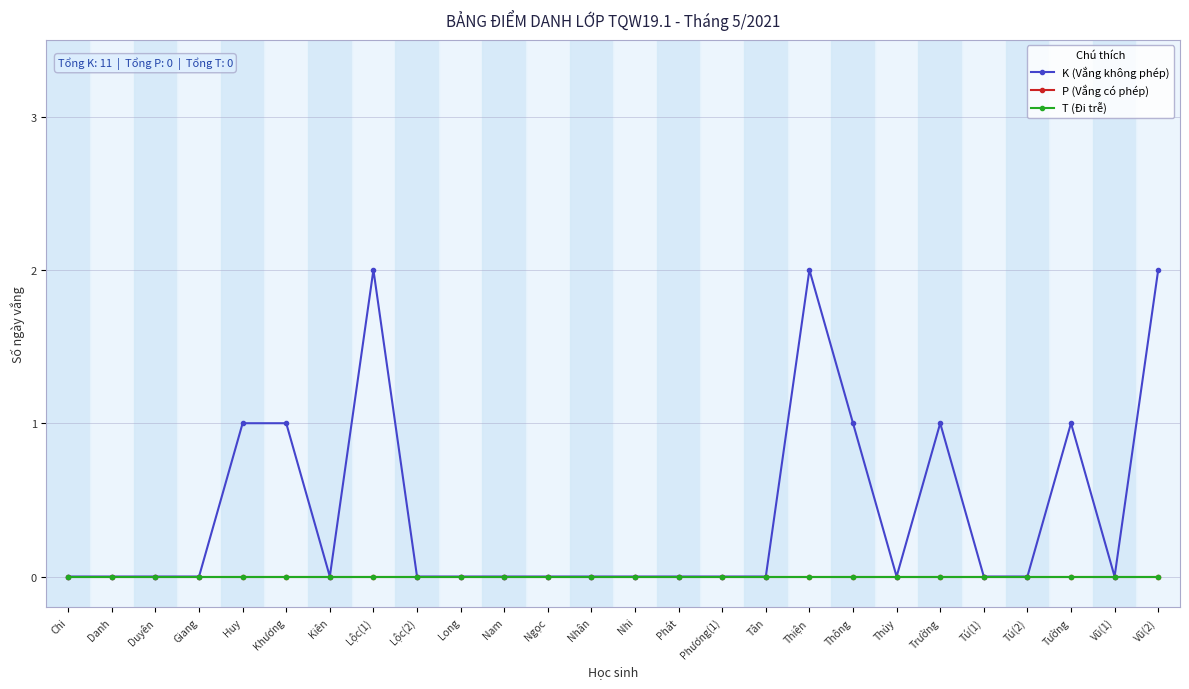

Reading left to right, extract all data points from this chart.

K (Vắng không phép): Chi=0	Danh=0	Duyên=0	Giang=0	Huy=1	Khương=1	Kiên=0	Lộc(1)=2	Lộc(2)=0	Long=0	Nam=0	Ngọc=0	Nhân=0	Nhi=0	Phát=0	Phương(1)=0	Tân=0	Thiện=2	Thông=1	Thủy=0	Trường=1	Tú(1)=0	Tú(2)=0	Tường=1	Vũ(1)=0	Vũ(2)=2
P (Vắng có phép): Chi=0	Danh=0	Duyên=0	Giang=0	Huy=0	Khương=0	Kiên=0	Lộc(1)=0	Lộc(2)=0	Long=0	Nam=0	Ngọc=0	Nhân=0	Nhi=0	Phát=0	Phương(1)=0	Tân=0	Thiện=0	Thông=0	Thủy=0	Trường=0	Tú(1)=0	Tú(2)=0	Tường=0	Vũ(1)=0	Vũ(2)=0
T (Đi trễ): Chi=0	Danh=0	Duyên=0	Giang=0	Huy=0	Khương=0	Kiên=0	Lộc(1)=0	Lộc(2)=0	Long=0	Nam=0	Ngọc=0	Nhân=0	Nhi=0	Phát=0	Phương(1)=0	Tân=0	Thiện=0	Thông=0	Thủy=0	Trường=0	Tú(1)=0	Tú(2)=0	Tường=0	Vũ(1)=0	Vũ(2)=0